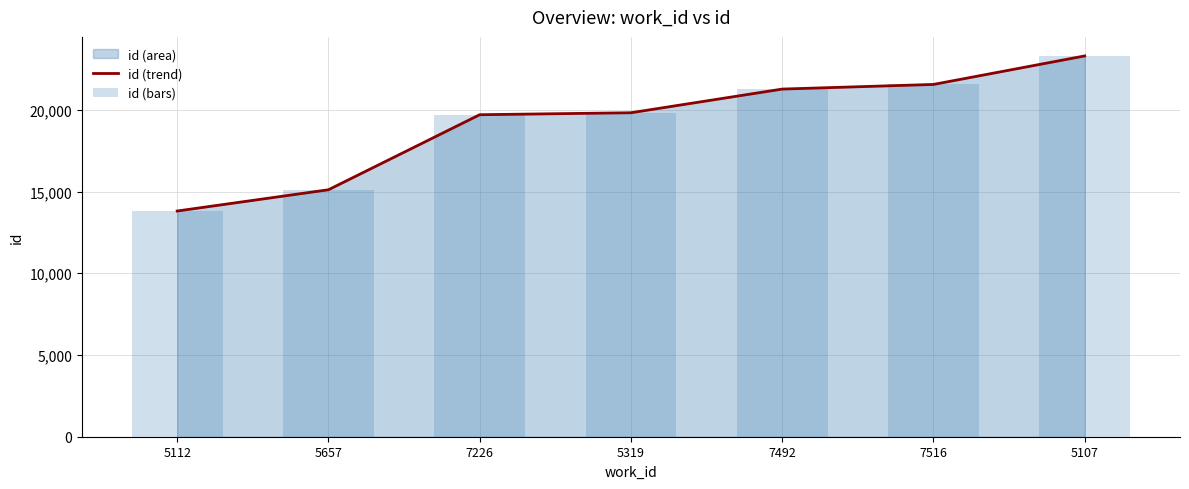

How many groups of bars are there?

7